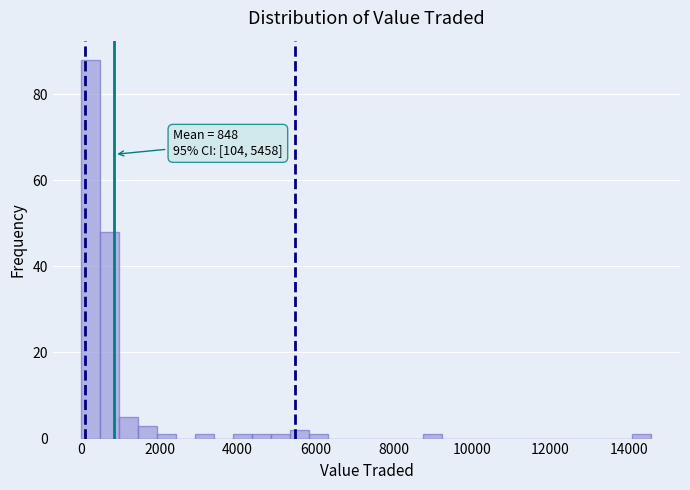

Around what value on the x-axis is the tallest bar? Give the approximate position of its centre, as read against the axis.

200